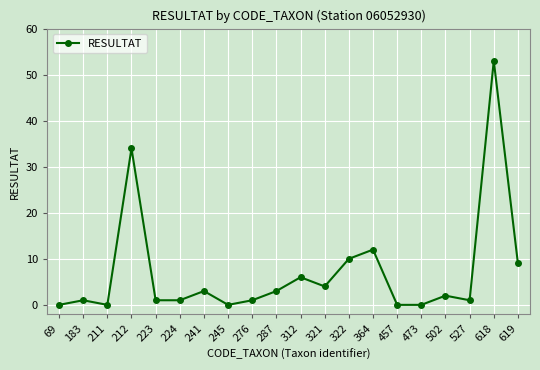

The chart shows a value of 2 at 502. True or false?

True